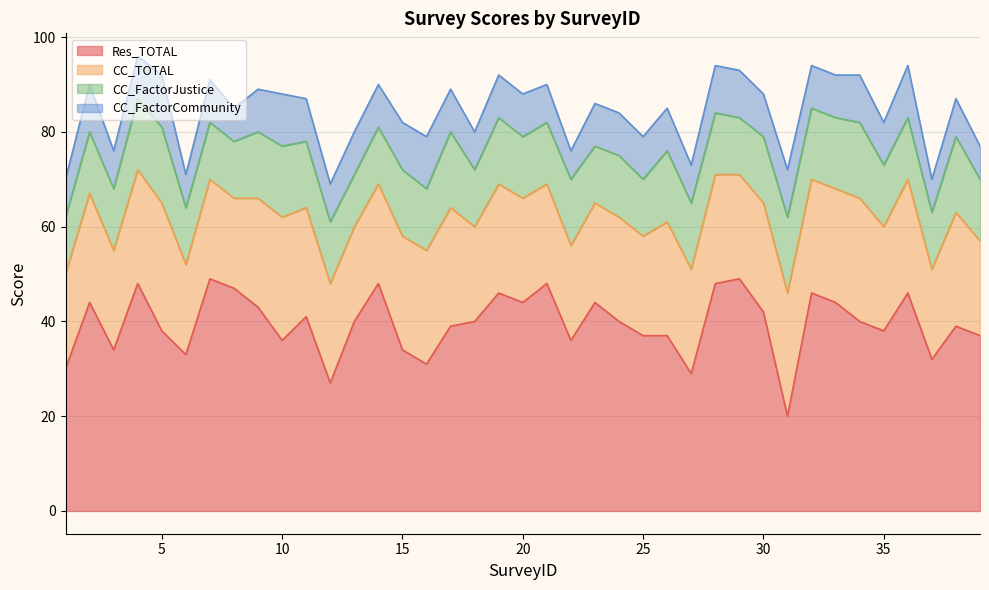

Reading left to right, extract all data points from this chart.

Res_TOTAL: 30	44	34	48	38	33	49	47	43	36	41	27	40	48	34	31	39	40	46	44	48	36	44	40	37	37	29	48	49	42	20	46	44	40	38	46	32	39	37
CC_TOTAL: 20	23	21	24	27	19	21	19	23	26	23	21	20	21	24	24	25	20	23	22	21	20	21	22	21	24	22	23	22	23	26	24	24	26	22	24	19	24	20
CC_FactorJustice: 12	13	13	15	16	12	12	12	14	15	14	13	11	12	14	13	16	12	14	13	13	14	12	13	12	15	14	13	12	14	16	15	15	16	13	13	12	16	13
CC_FactorCommunity: 8	10	8	9	11	7	9	7	9	11	9	8	9	9	10	11	9	8	9	9	8	6	9	9	9	9	8	10	10	9	10	9	9	10	9	11	7	8	7